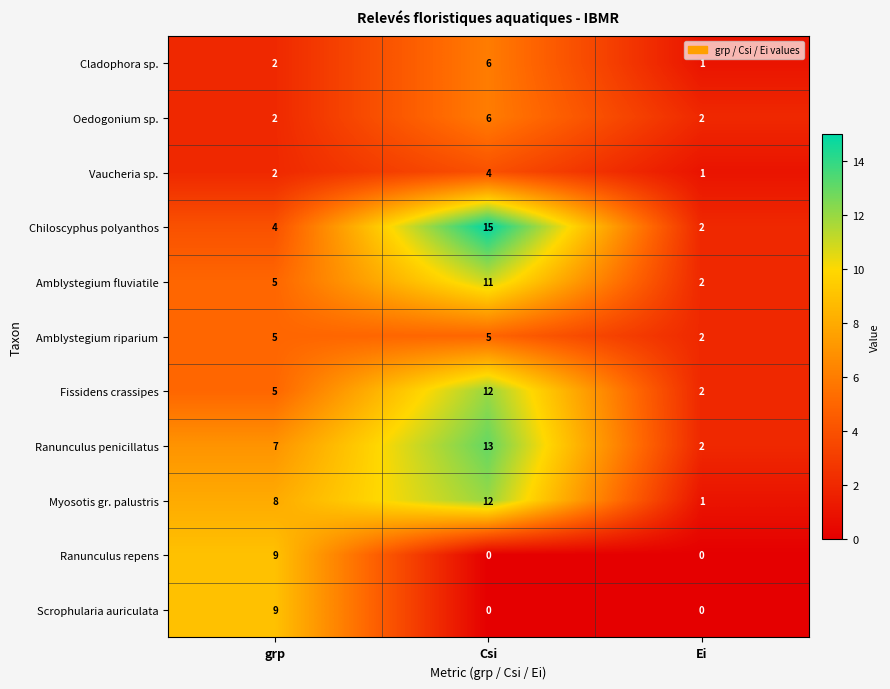

Is it true that Fissidens crassipes equals 7 at grp?

False